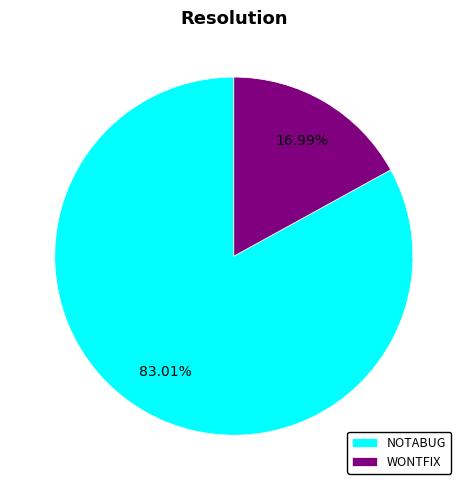

How many slices are in this pie chart?

2